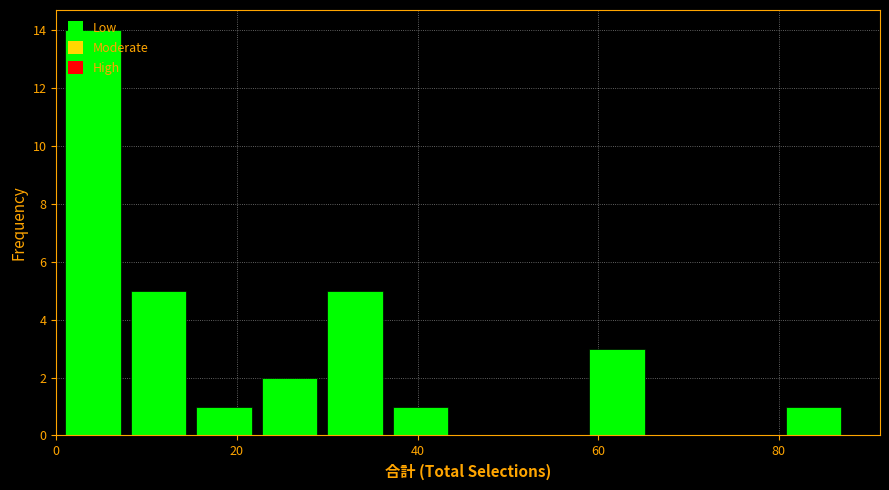

Read against the x-axis, roughly where is the centre of the tallest bar?

4